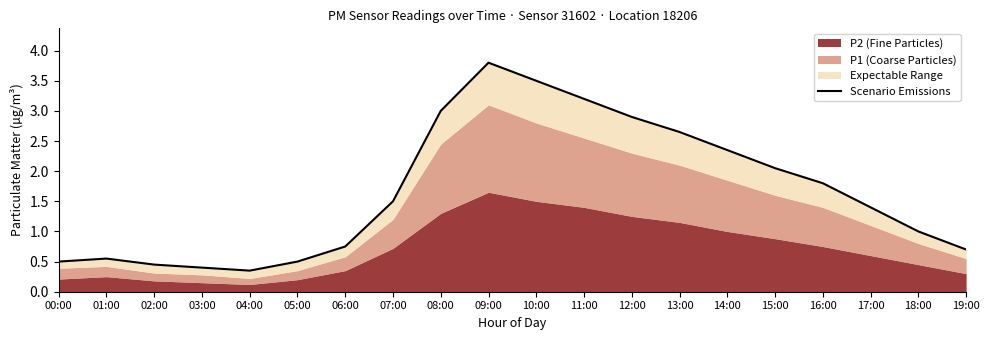

What is the sum of the values at 01:00 and 08:00?

3.5